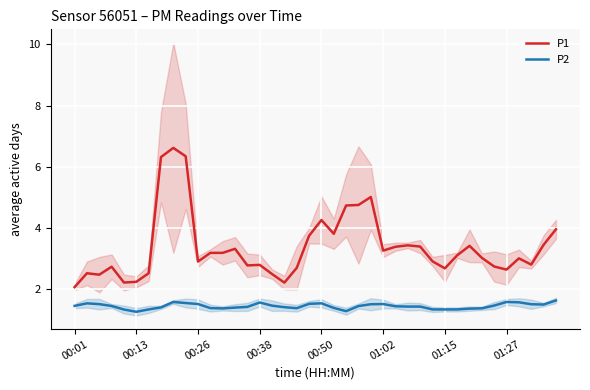

What is the lowest value of the P2 series?

1.3